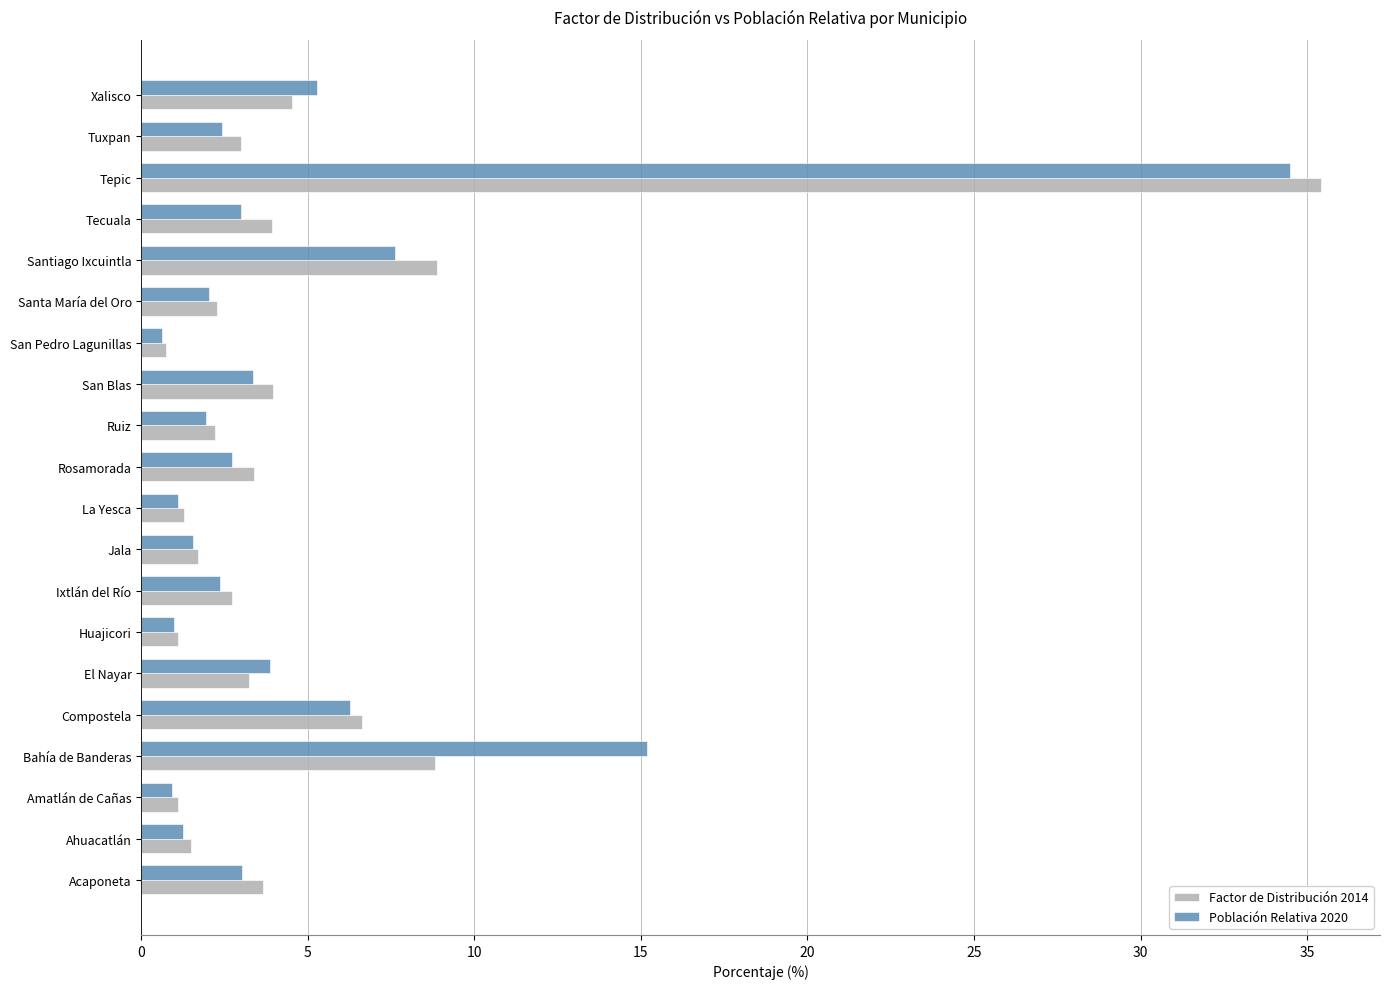

What is the sum of all Población Relativa 2020 values?

100.0